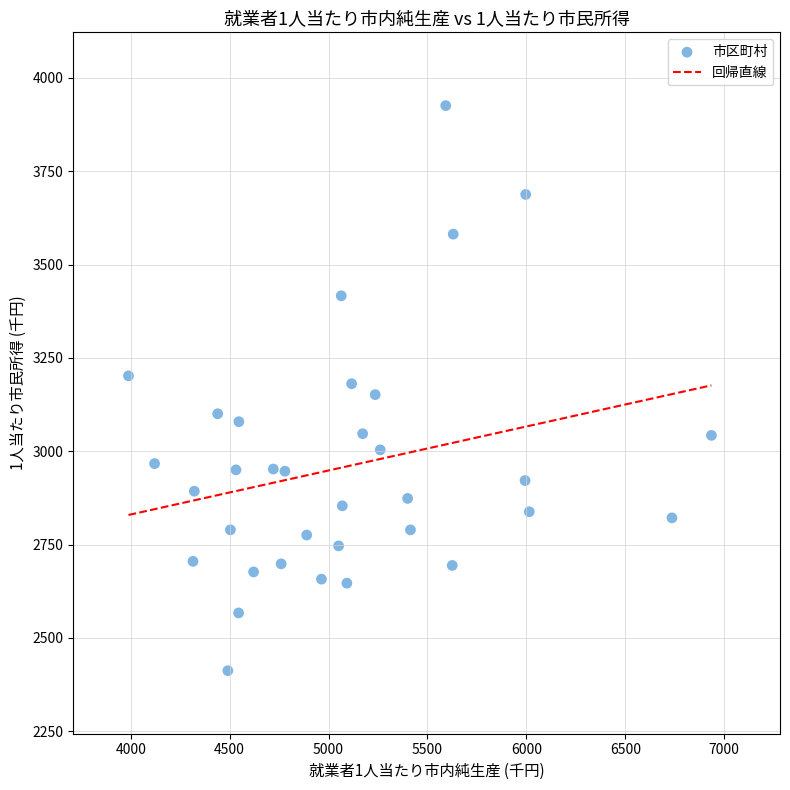

What is the range of X values (max minus min)?

2946.7